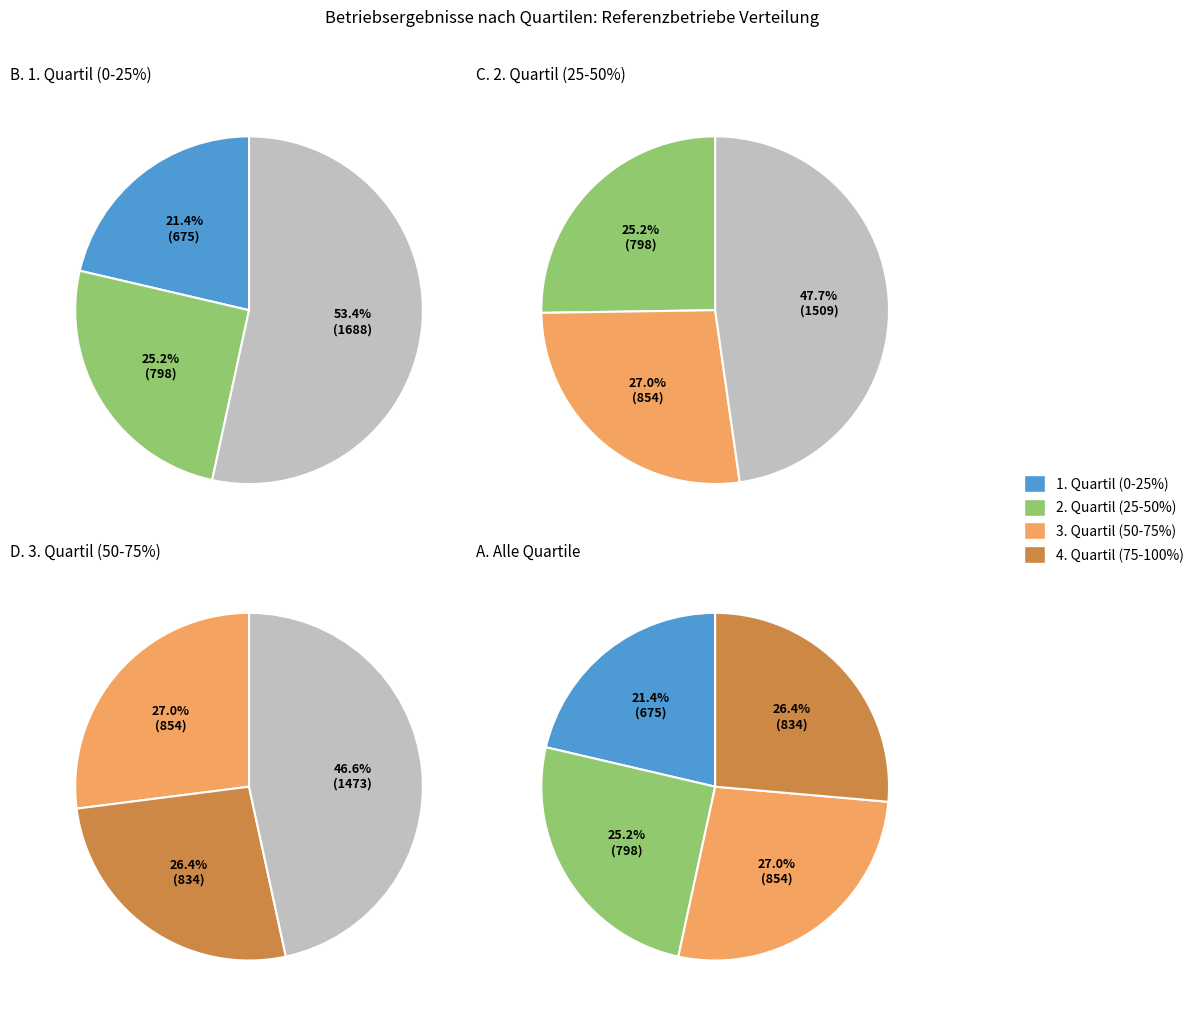

What is the difference between the highest and lowest values at 5?

0.2